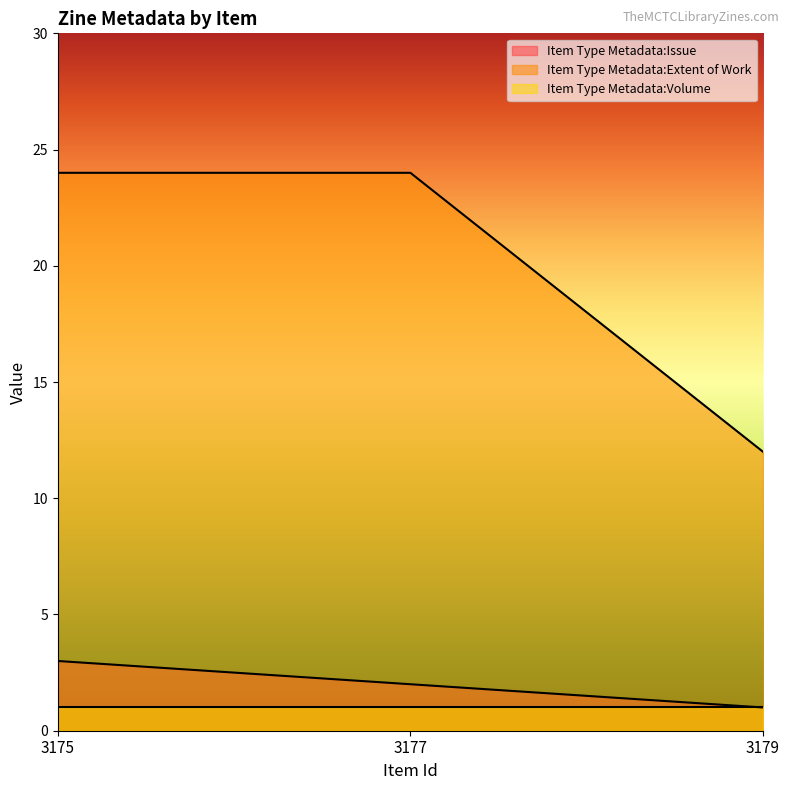

What is the value of the Item Type Metadata:Issue point at the 2nd from the left?

2